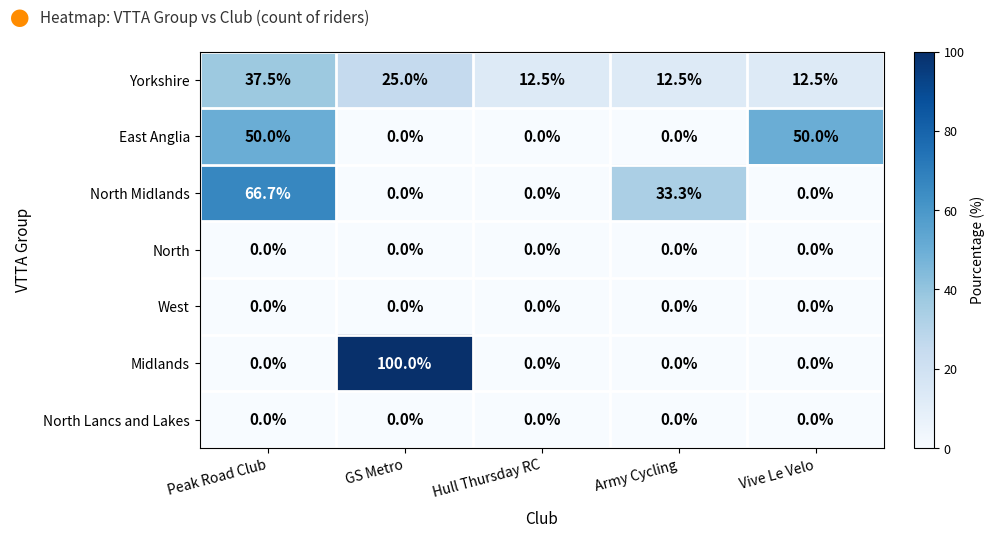

How many East Anglia values are between 0 and 50?

5